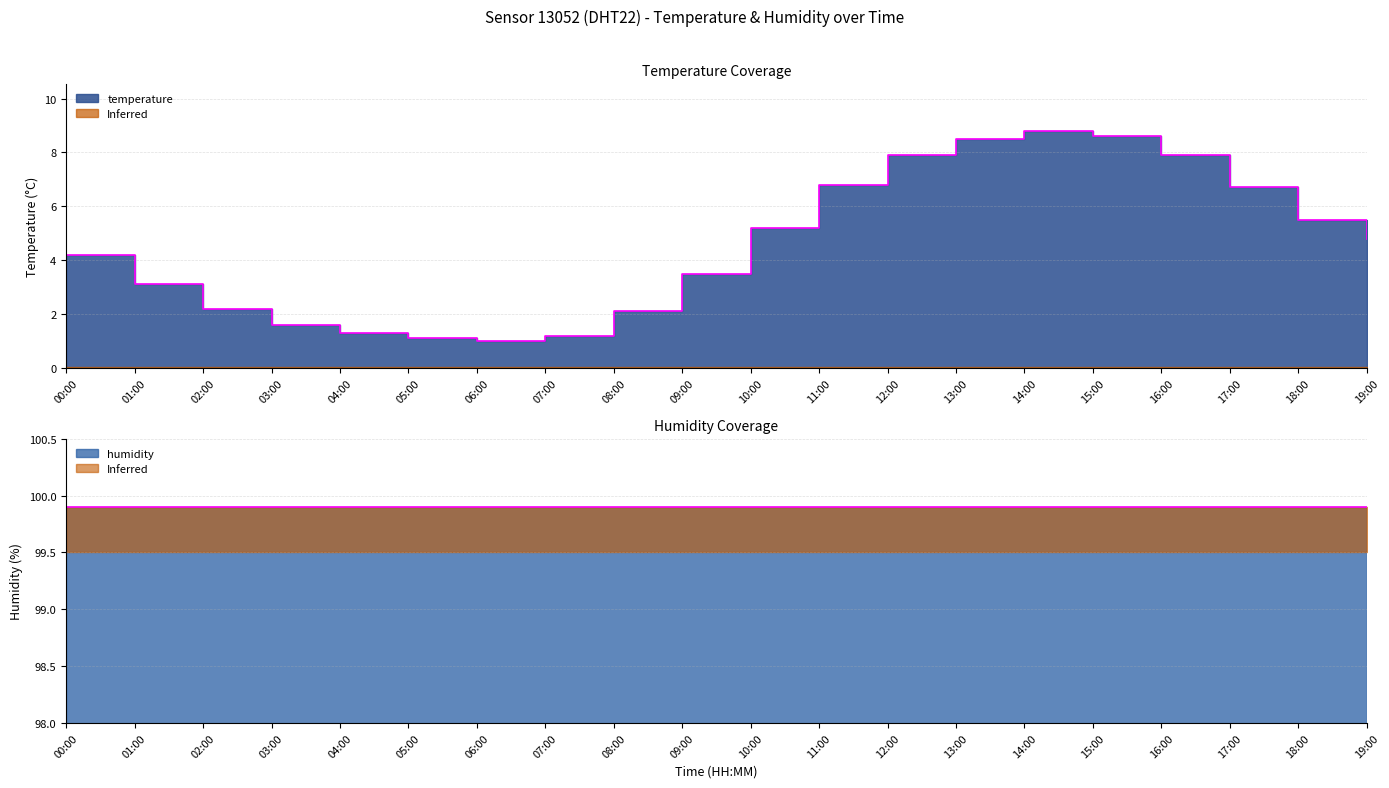

How many data points are less than 4?

9